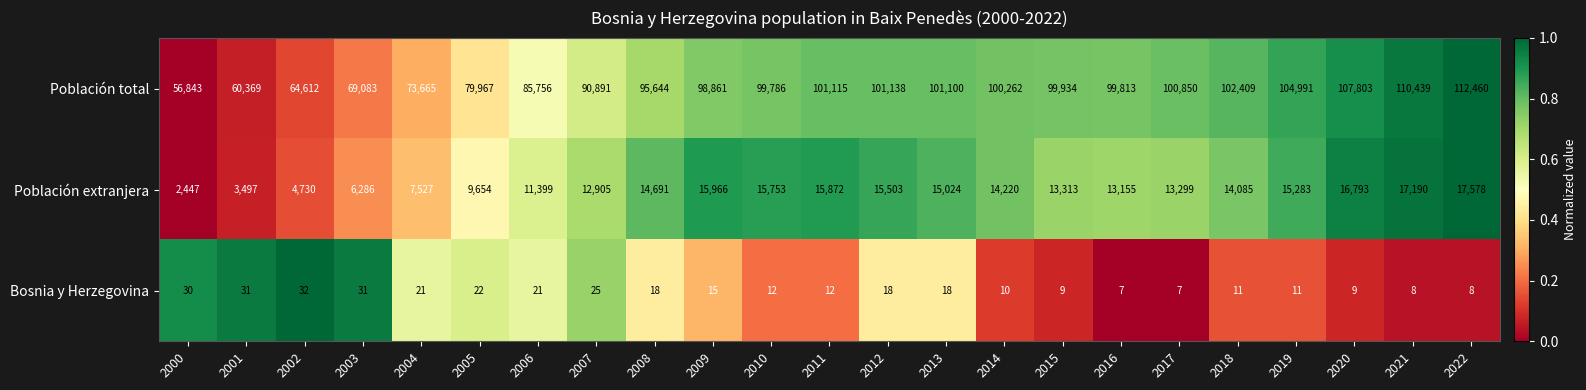

What is the average value of the Población extranjera series?

12442